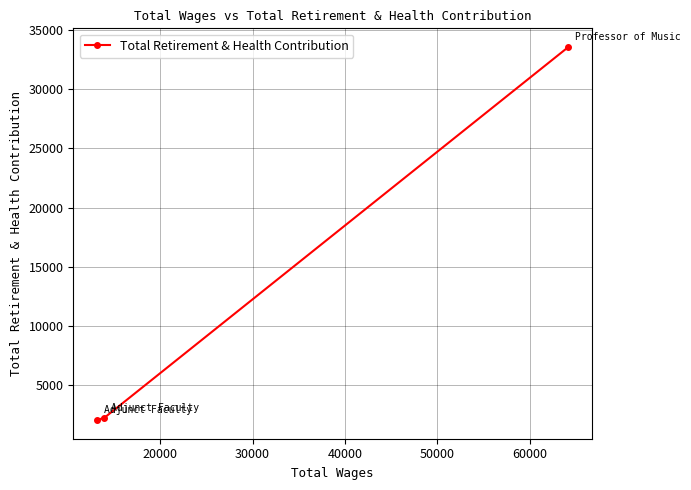

Reading left to right, extract all data points from this chart.

2060	2254	33574